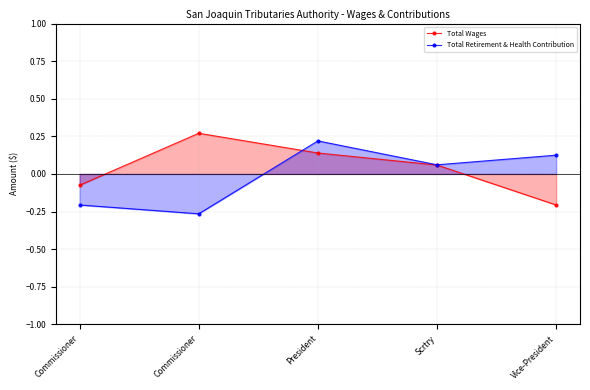

What is the label of the 2nd point from the right?

Scrtry